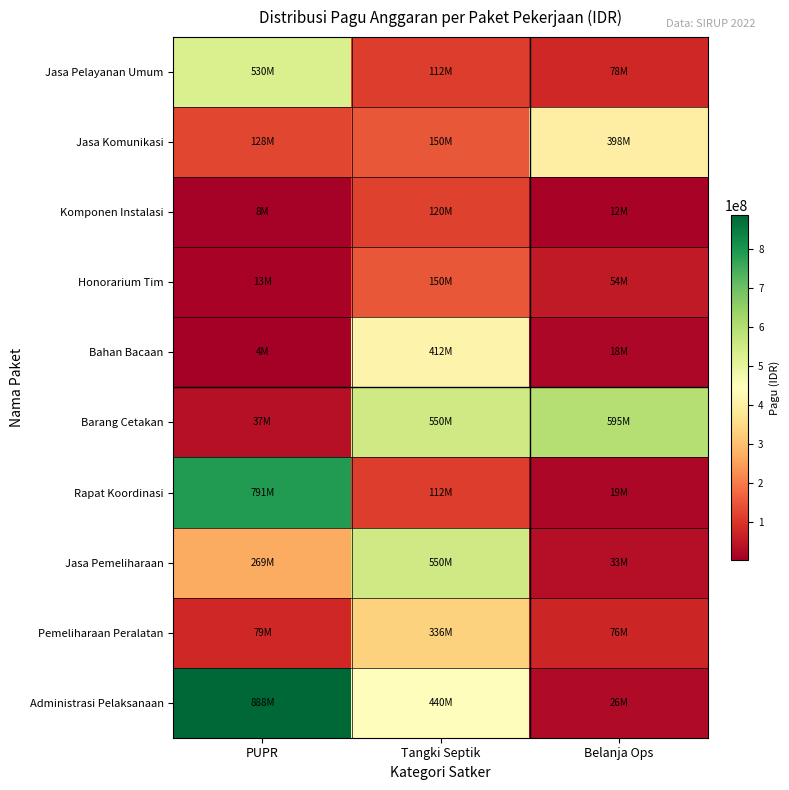

Reading left to right, list all the values displayed in this chart.

Jasa Pelayanan Umum: PUPR=529578100	Tangki Septik=112500000	Belanja Ops=78000000
Jasa Komunikasi: PUPR=128300000	Tangki Septik=150000000	Belanja Ops=397777000
Komponen Instalasi: PUPR=8214400	Tangki Septik=120000000	Belanja Ops=12000000
Honorarium Tim: PUPR=12645000	Tangki Septik=150000000	Belanja Ops=54000000
Bahan Bacaan: PUPR=3960000	Tangki Septik=412500000	Belanja Ops=18000000
Barang Cetakan: PUPR=37360000	Tangki Septik=550000000	Belanja Ops=594900000
Rapat Koordinasi: PUPR=790763000	Tangki Septik=112500000	Belanja Ops=18945000
Jasa Pemeliharaan: PUPR=269495000	Tangki Septik=550000000	Belanja Ops=33100000
Pemeliharaan Peralatan: PUPR=79185000	Tangki Septik=335500000	Belanja Ops=75960000
Administrasi Pelaksanaan: PUPR=888158200	Tangki Septik=440000000	Belanja Ops=26250000